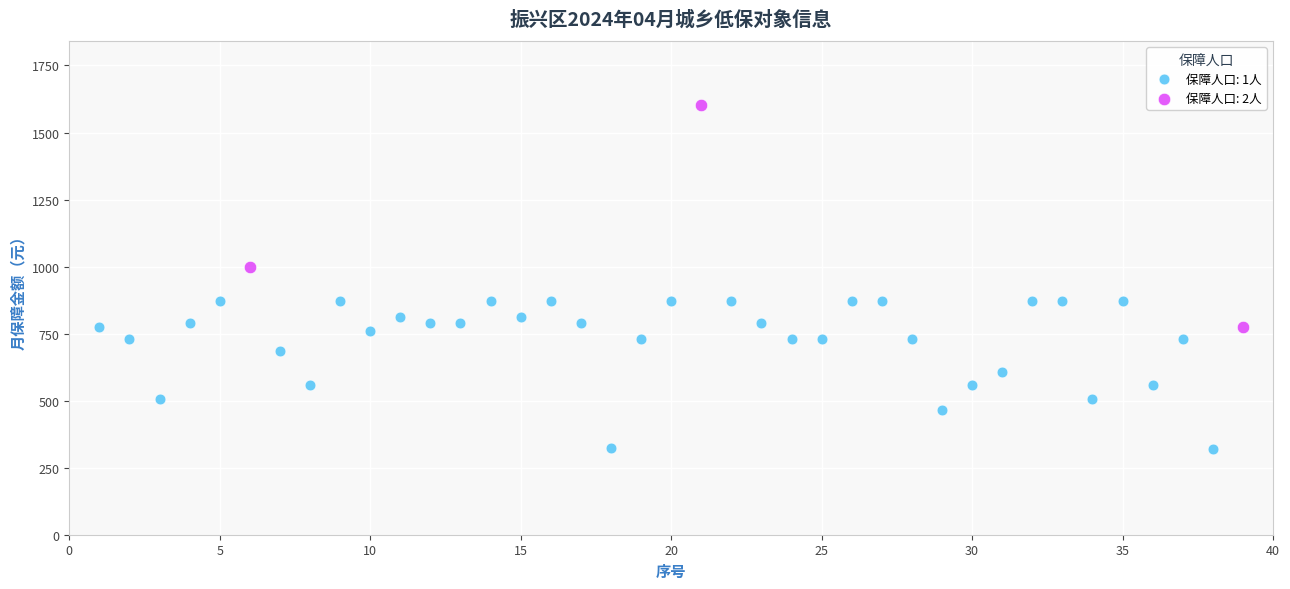

Which series has the widest spread of Y values?

保障人口: 2人